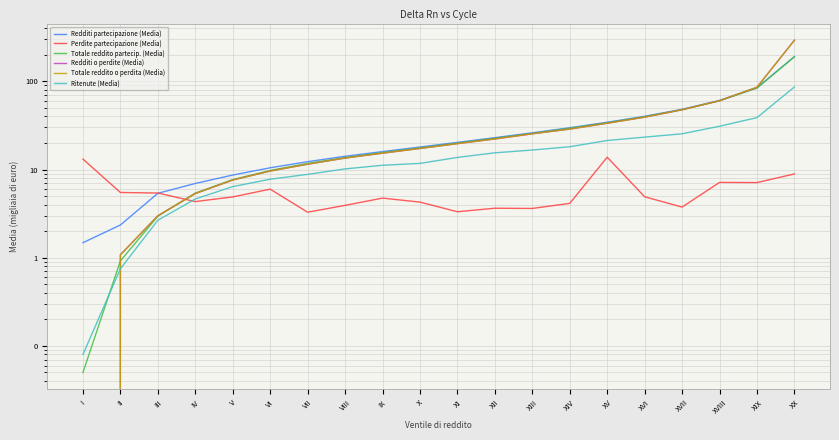

Reading right to left, transcribe all the data shown in this chart.

Redditi partecipazione (Media): XX=190.4	XIX=84.4	XVIII=60.7	XVII=48.1	XVI=40.1	XV=34.3	XIV=29.8	XIII=26.1	XII=23.0	XI=20.3	X=18.0	IX=16.0	VIII=14.1	VII=12.3	VI=10.5	V=8.7	IV=7.0	III=5.4	II=2.4	I=1.5
Perdite partecipazione (Media): XX=8.9	XIX=7.1	XVIII=7.1	XVII=3.8	XVI=4.9	XV=13.8	XIV=4.1	XIII=3.6	XII=3.6	XI=3.3	X=4.3	IX=4.7	VIII=3.9	VII=3.3	VI=6.0	V=4.9	IV=4.3	III=5.4	II=5.5	I=13.1
Totale reddito partecip. (Media): XX=189.7	XIX=83.8	XVIII=60.2	XVII=47.7	XVI=39.7	XV=33.9	XIV=29.4	XIII=25.7	XII=22.6	XI=19.9	X=17.6	IX=15.6	VIII=13.7	VII=11.7	VI=9.8	V=7.7	IV=5.4	III=3.0	II=0.9	I=0.1
Redditi o perdite (Media): XX=292.4	XIX=85.7	XVIII=60.2	XVII=47.6	XVI=39.2	XV=33.5	XIV=28.7	XIII=25.4	XII=22.2	XI=19.6	X=17.3	IX=15.3	VIII=13.5	VII=11.5	VI=9.6	V=7.6	IV=5.3	III=3.0	II=1.1	I=-9.5
Totale reddito o perdita (Media): XX=292.5	XIX=85.6	XVIII=60.2	XVII=47.5	XVI=39.2	XV=33.5	XIV=28.7	XIII=25.4	XII=22.2	XI=19.6	X=17.3	IX=15.3	VIII=13.5	VII=11.5	VI=9.6	V=7.6	IV=5.3	III=3.0	II=1.1	I=-9.5
Ritenute (Media): XX=86.3	XIX=38.8	XVIII=30.9	XVII=25.4	XVI=23.3	XV=21.3	XIV=18.1	XIII=16.6	XII=15.5	XI=13.7	X=11.7	IX=11.2	VIII=10.2	VII=8.8	VI=7.8	V=6.4	IV=4.6	III=2.7	II=0.8	I=0.1